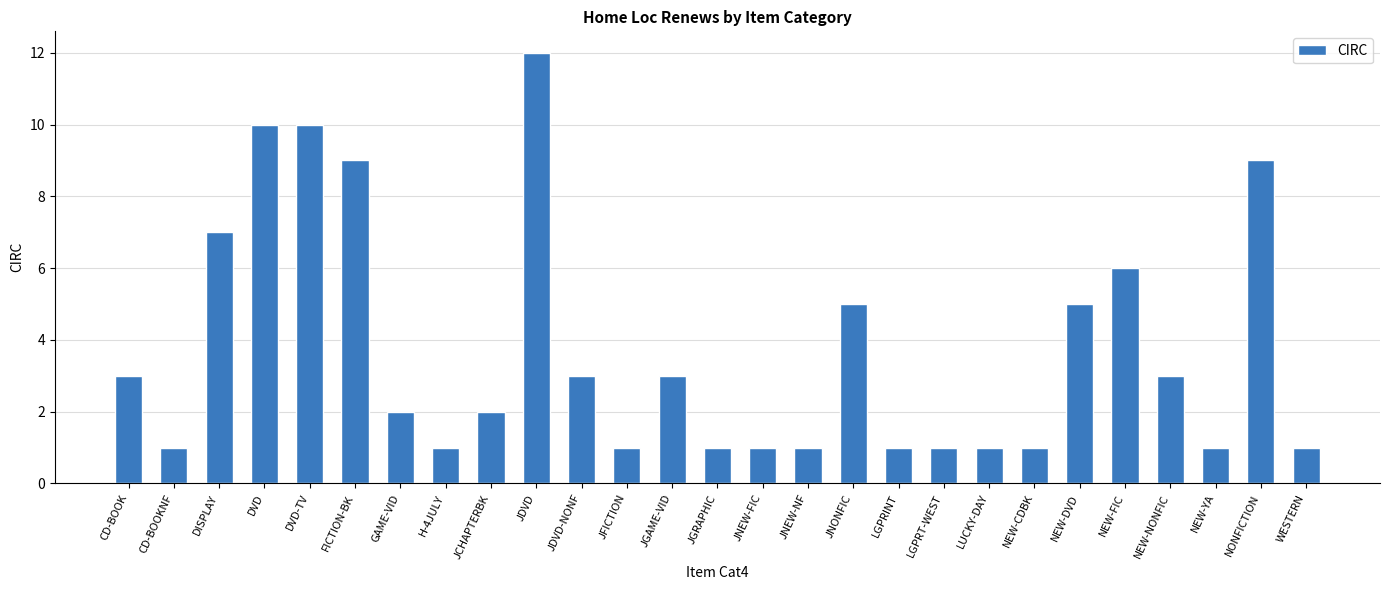

How many data points does each series have?

27